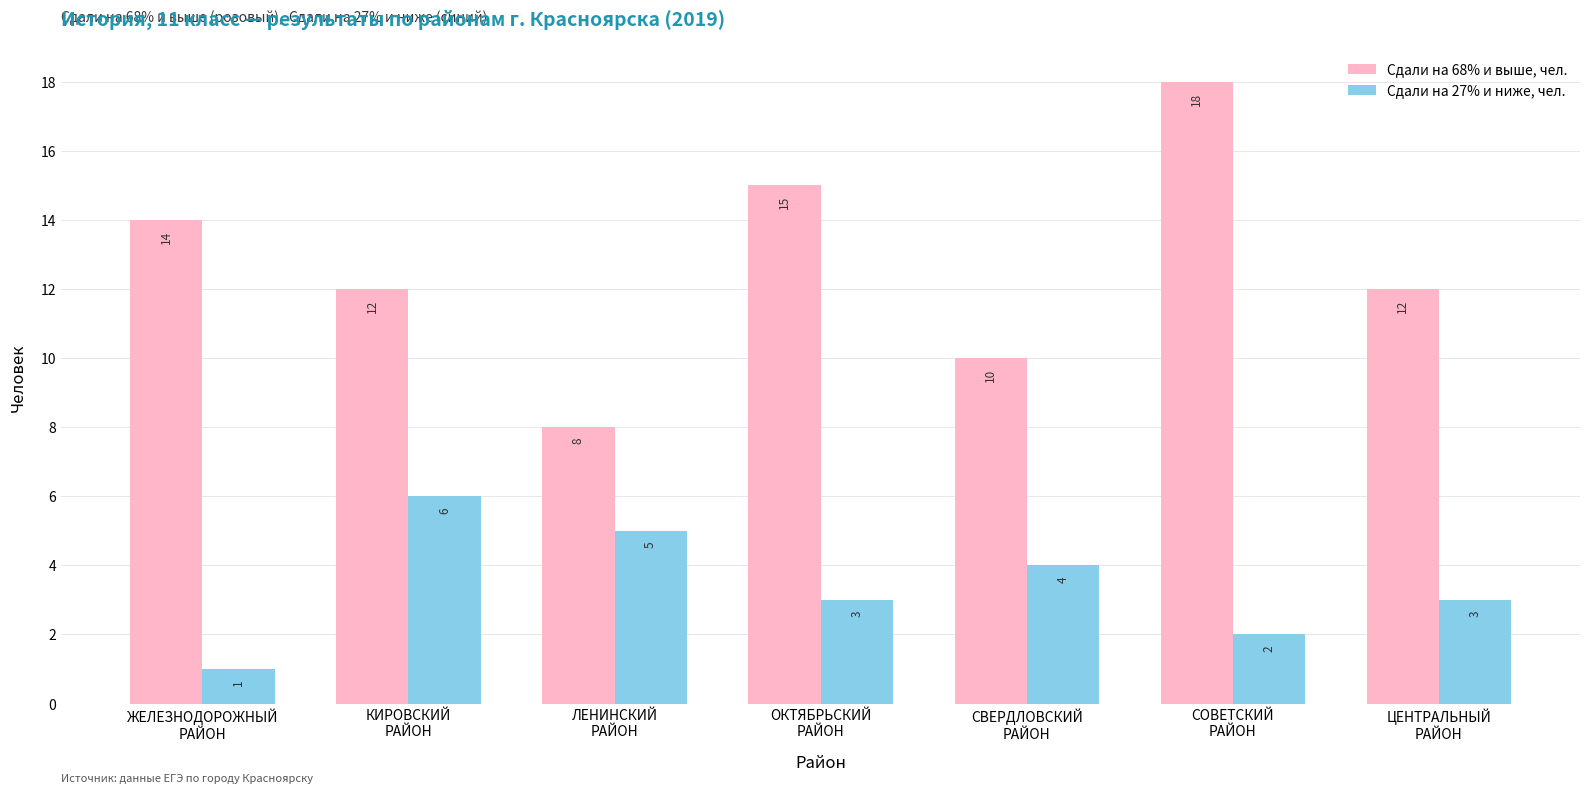

How many distinct data groups are displayed?

2